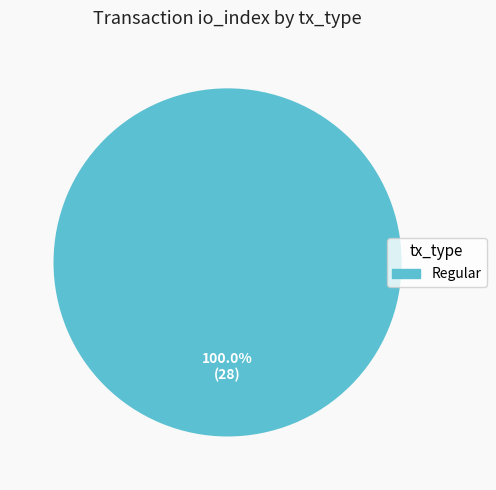

Does any single category account for the majority?

Yes